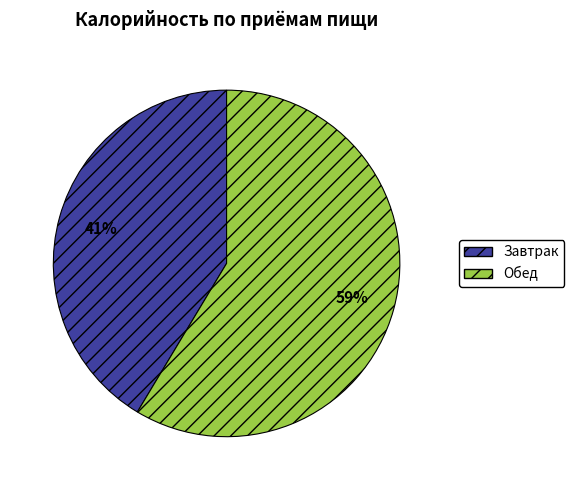

Does any single category account for the majority?

Yes